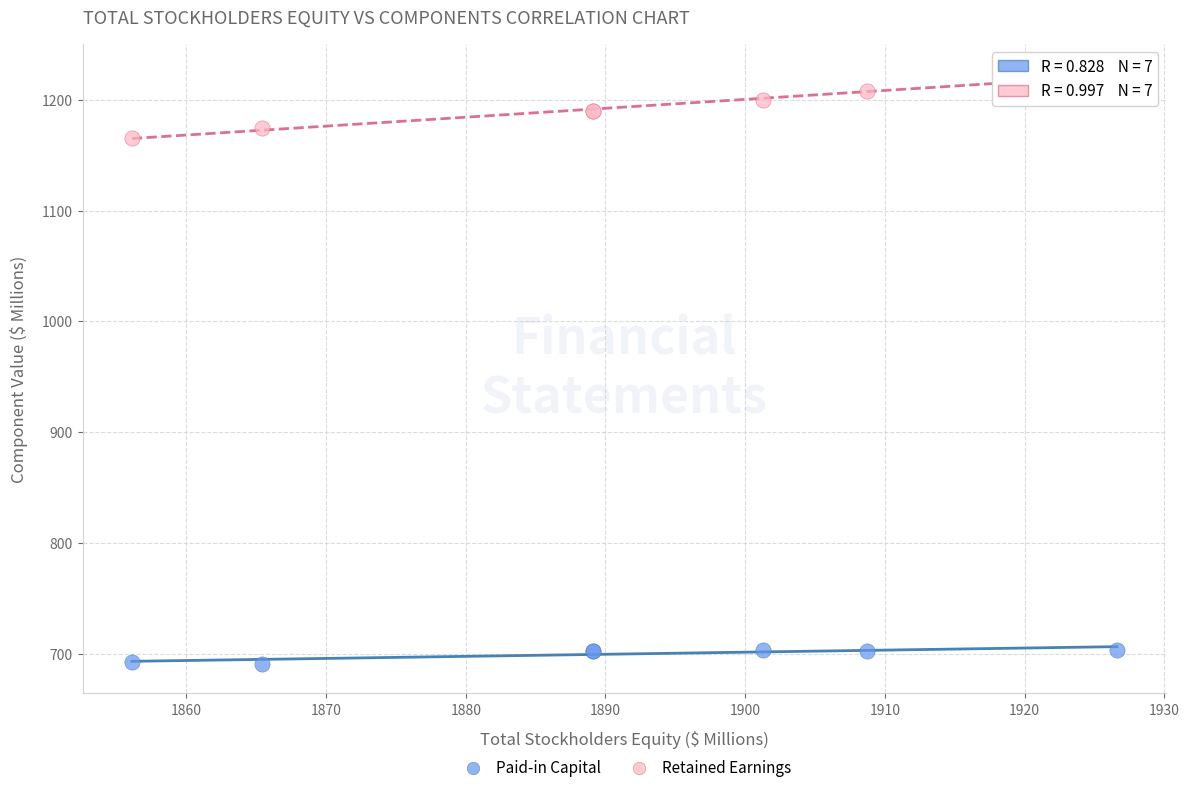

Which series has the largest Y range (max minus min)?

Retained Earnings